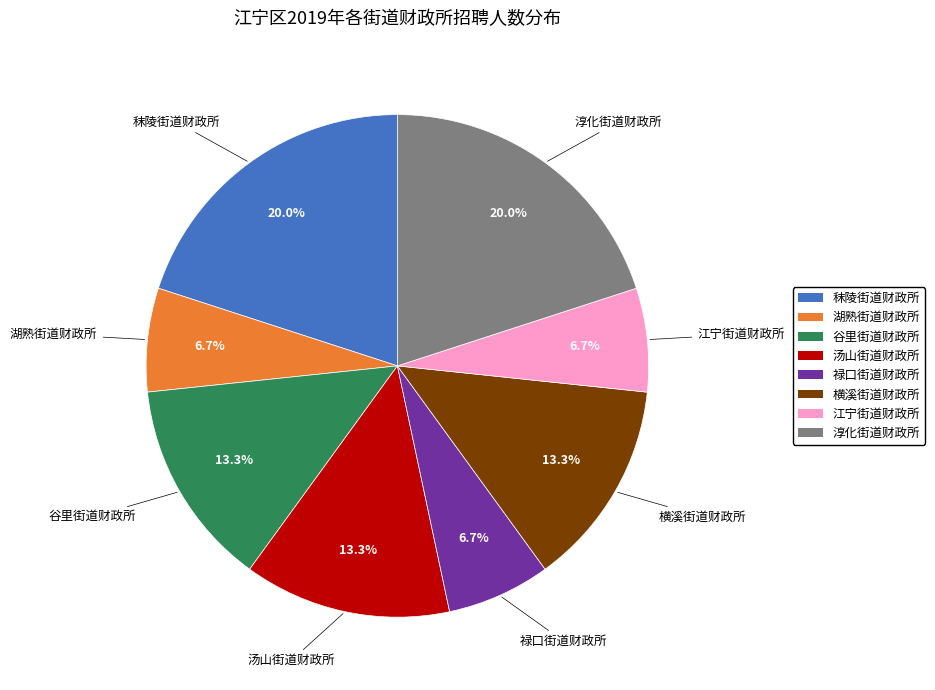

True or false: 汤山街道财政所 accounts for 13% of the total.

True